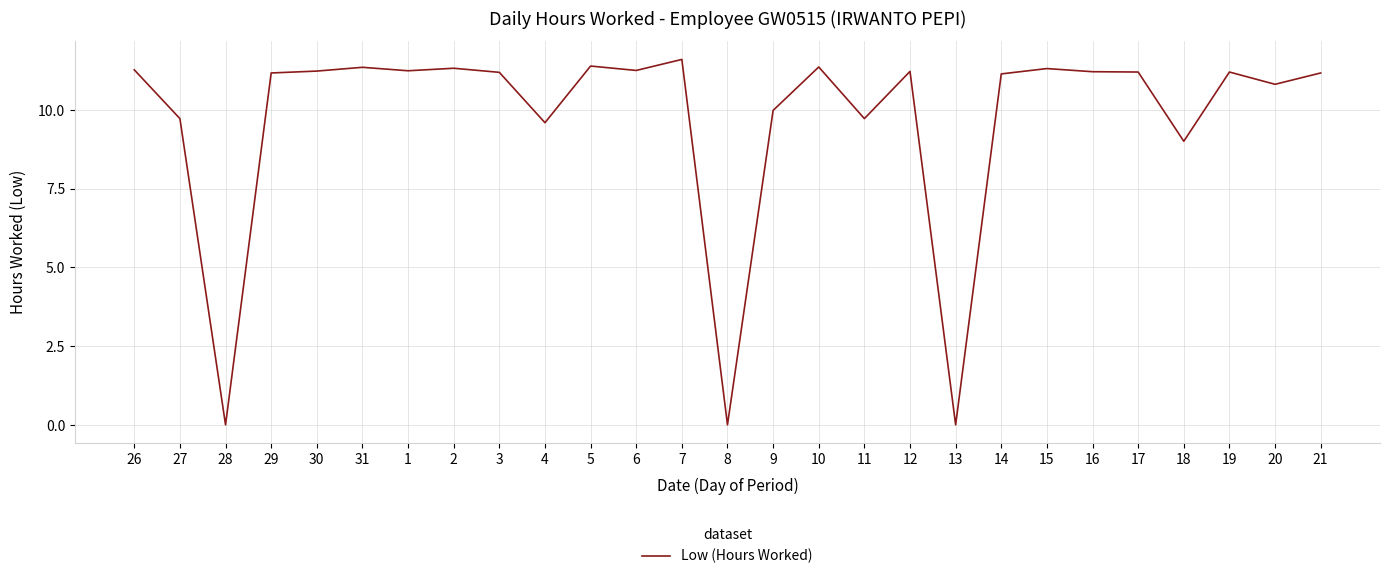

The value at 12 is 11.2. True or false?

True